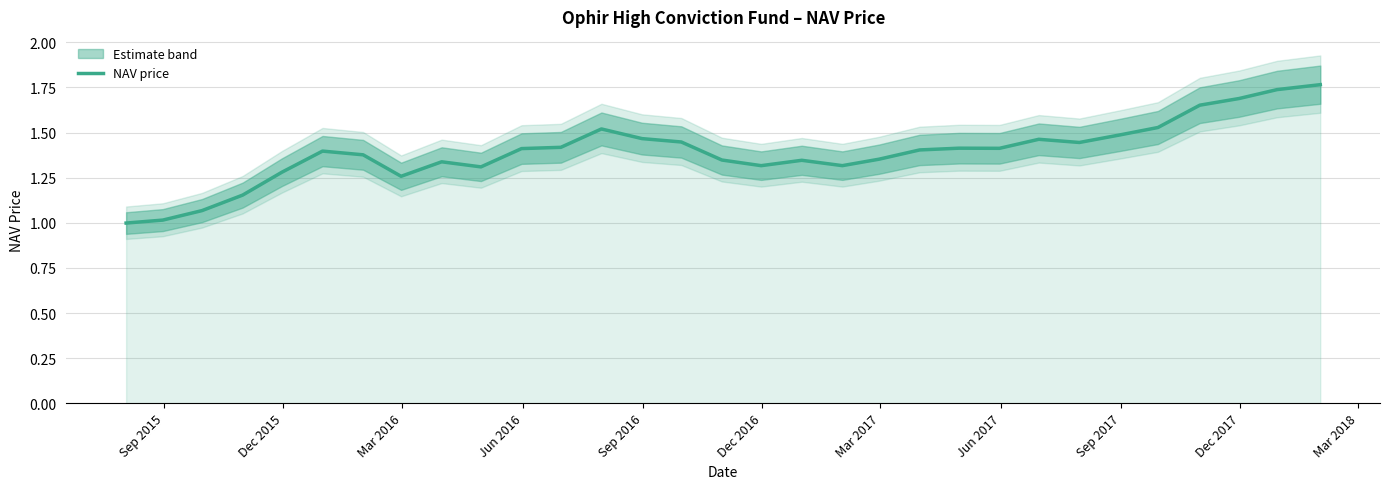

True or false: the data shows 0.7 at 30.

False